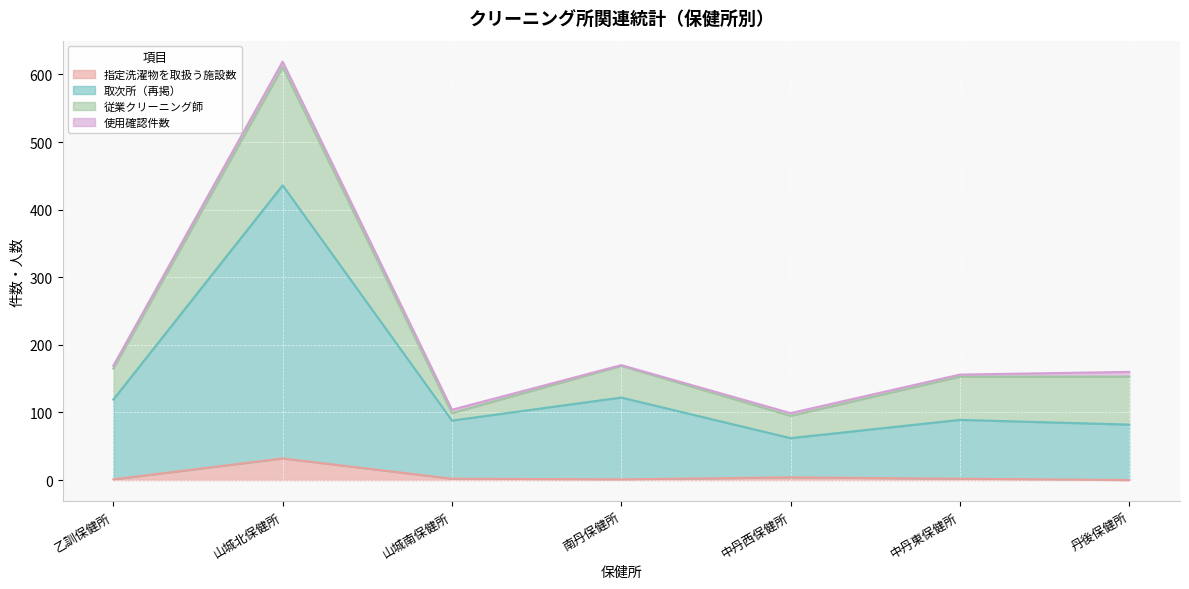

The value of 取次所（再掲） at 乙訓保健所 is 119. True or false?

True